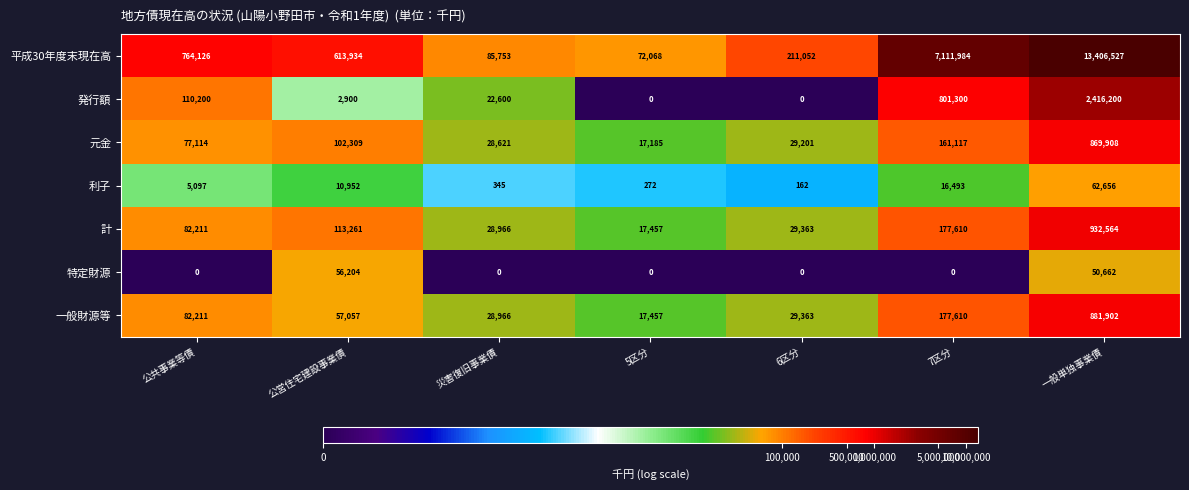

What is the minimum value for 元金?

17185